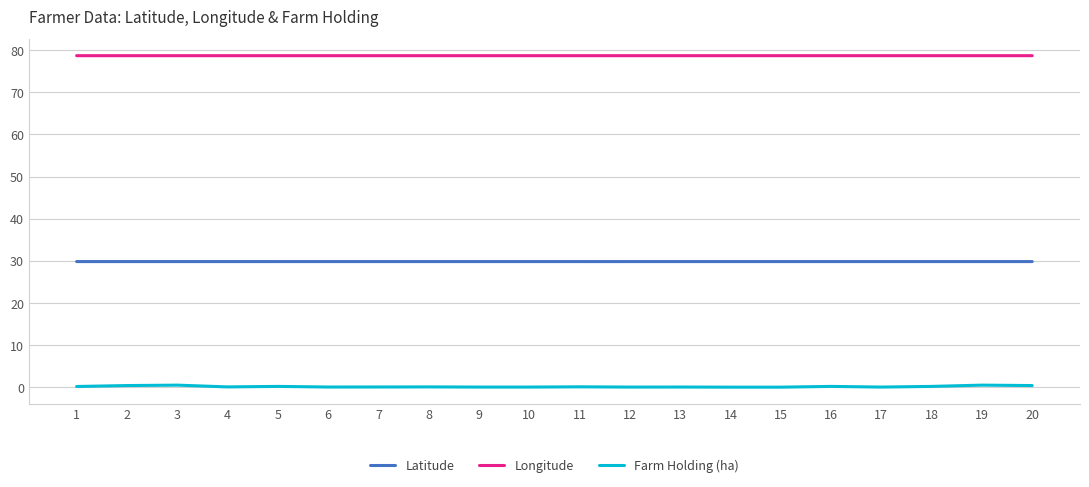

Is the value of Longitude at 16 greater than the value of Farm Holding (ha) at 18?

Yes